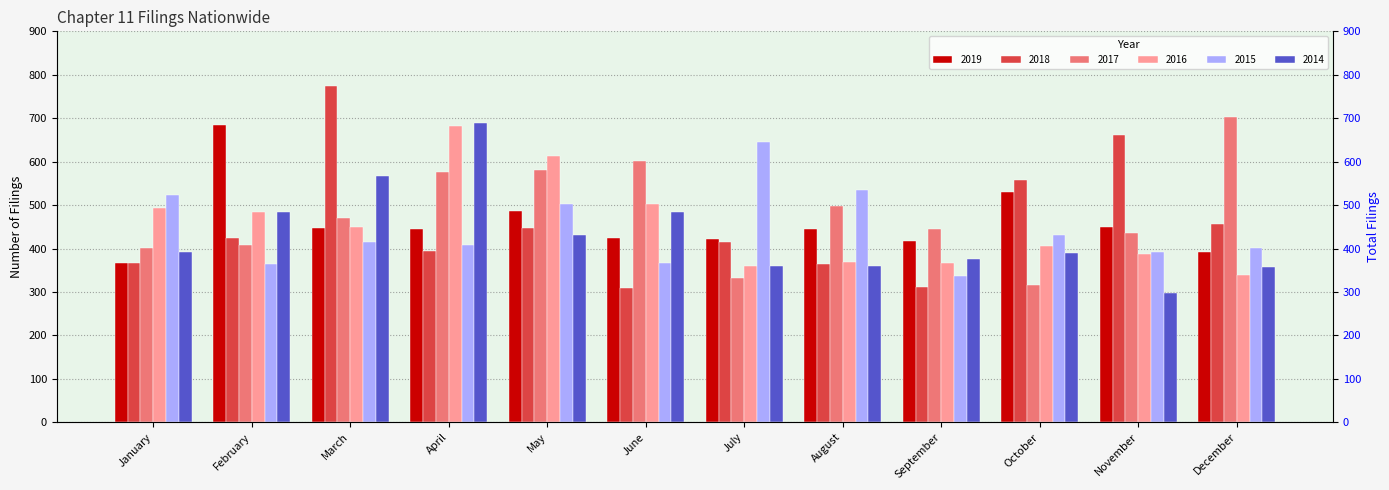

At which label does 2019 first exceed 446?

February